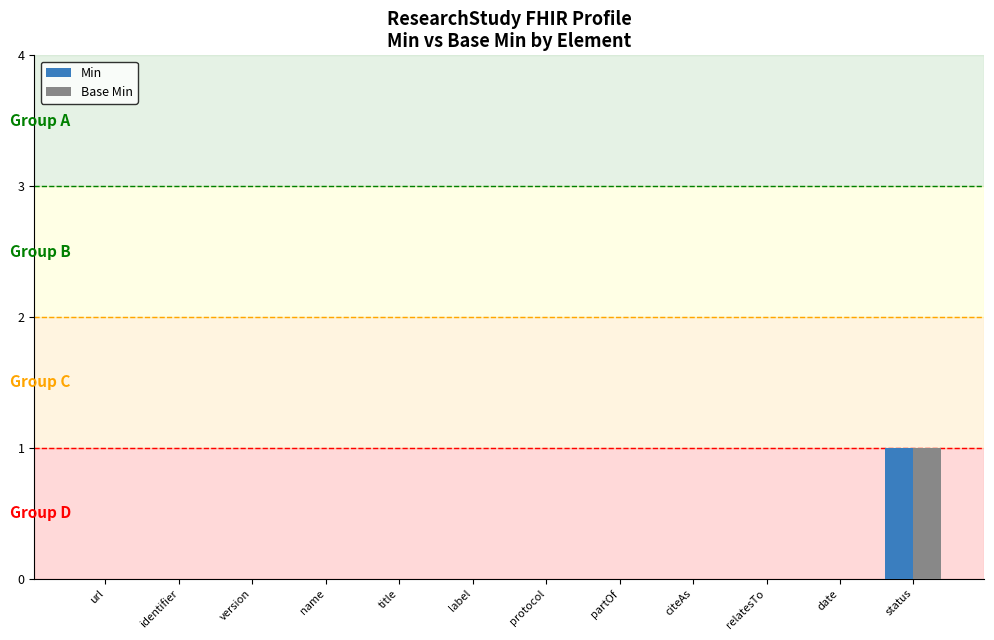

Are the bars grouped side by side (vs. stacked)?

Yes